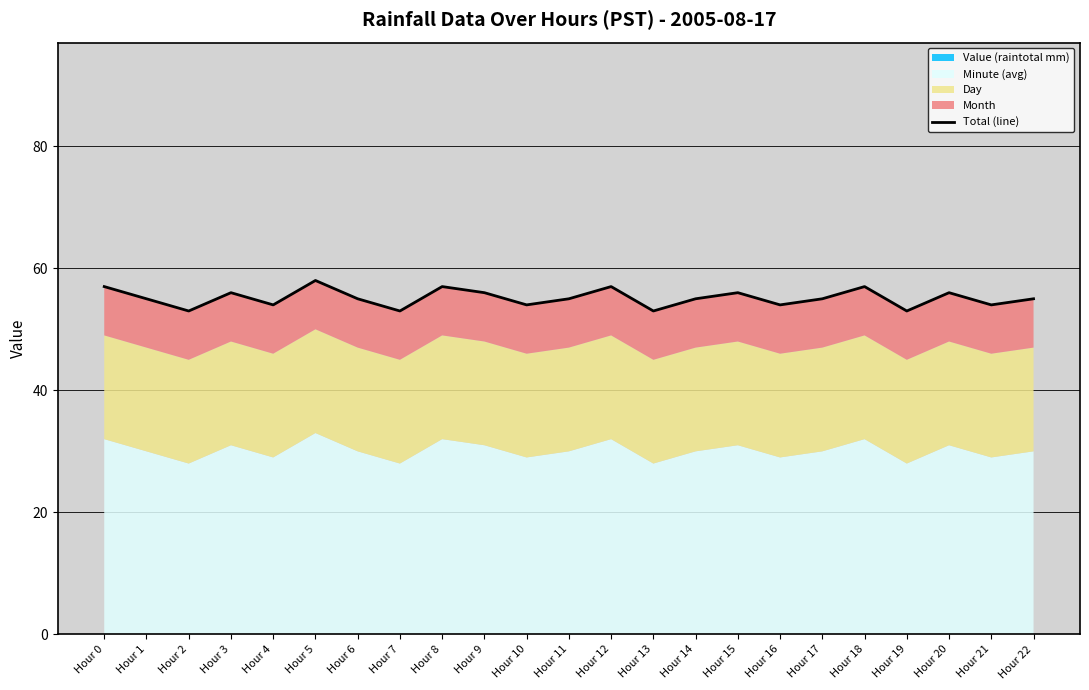

The value at Hour 21 is 54. True or false?

True